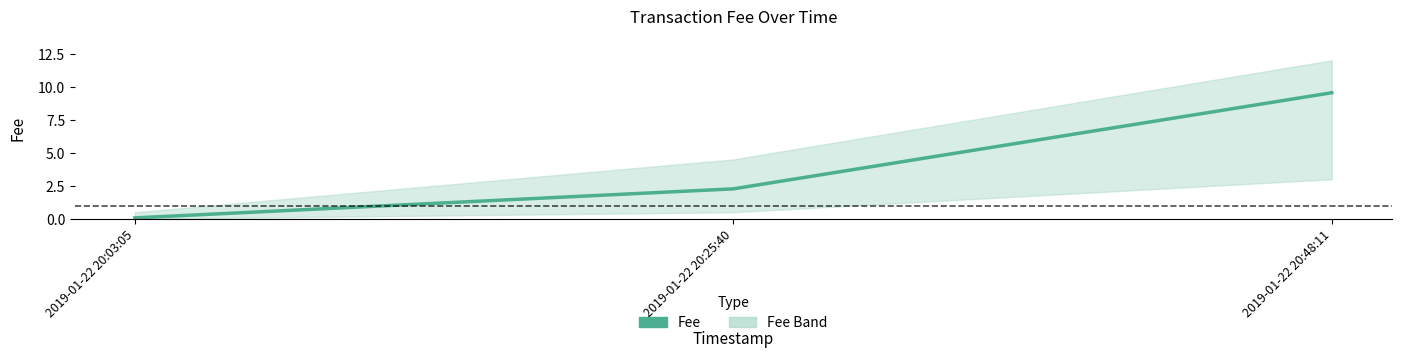

How many lines are shown in the chart?

1